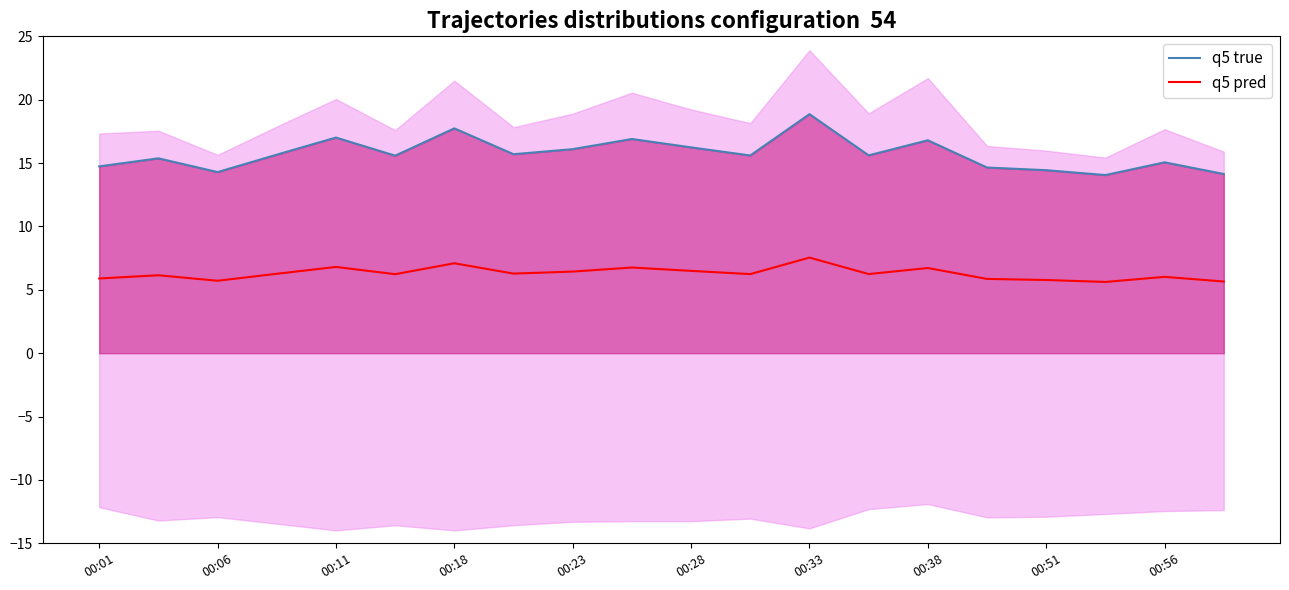

True or false: q5 true and q5 pred intersect in this chart.

False